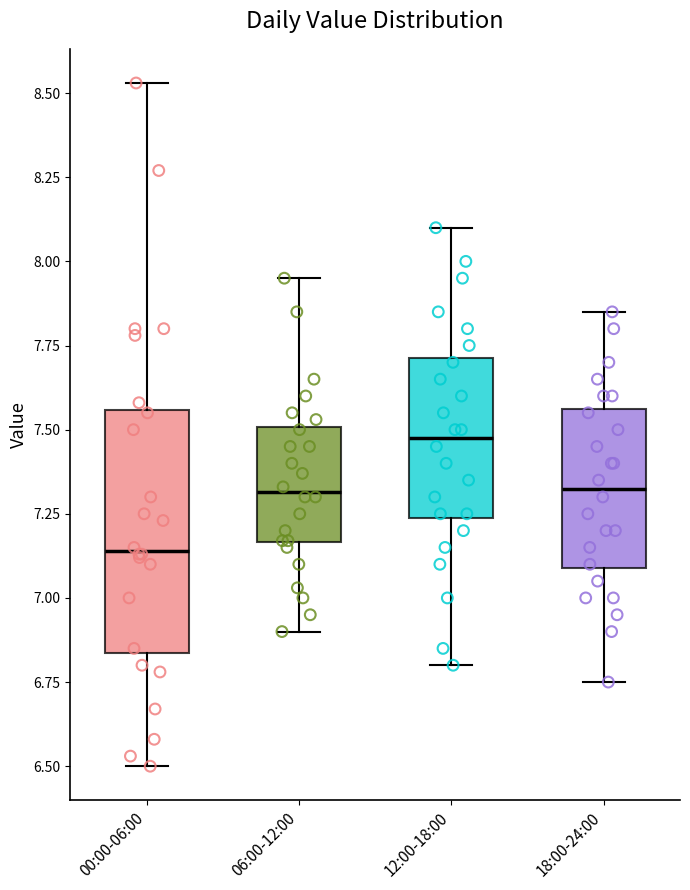

Which box's median line is the highest?

12:00-18:00